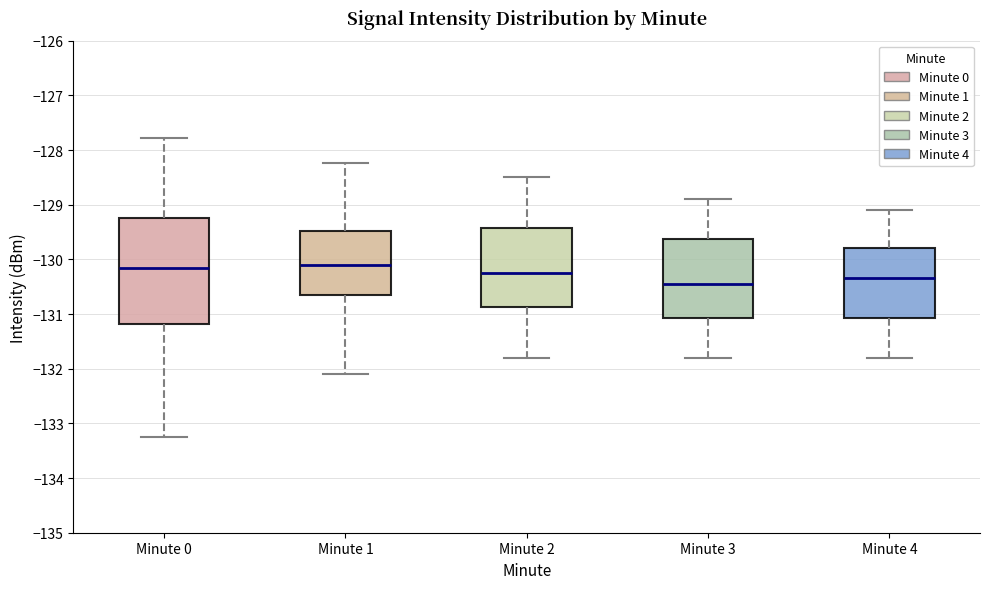

Which box is the tallest, from its lower edge to its upper edge?

Minute 0